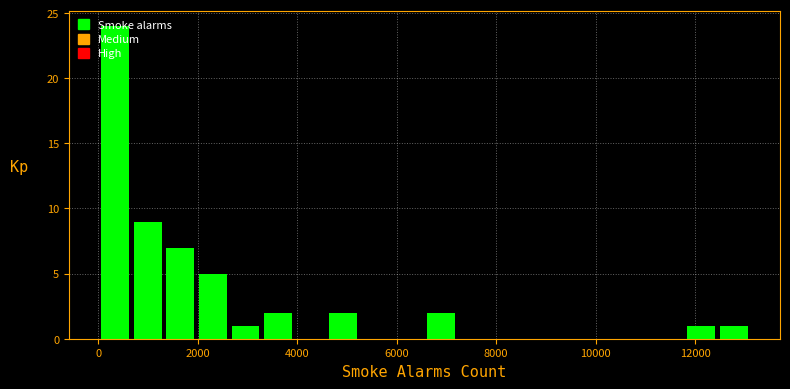

Read against the x-axis, roughly where is the centre of the tallest bar?

400